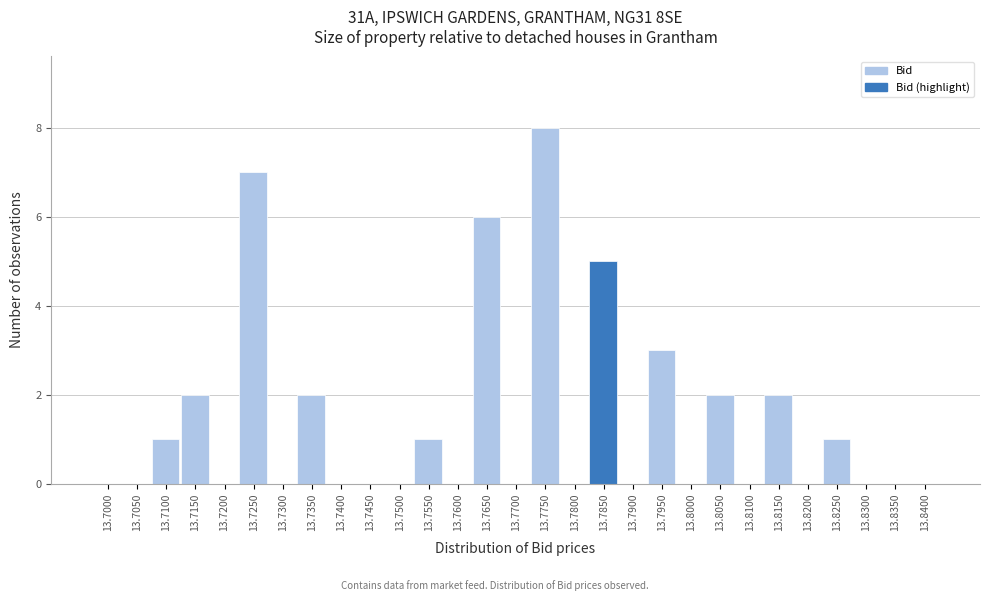

Reading left to right, list all the values displayed in this chart.

13.7000=0	13.7050=0	13.7100=1	13.7150=2	13.7200=0	13.7250=7	13.7300=0	13.7350=2	13.7400=0	13.7450=0	13.7500=0	13.7550=1	13.7600=0	13.7650=6	13.7700=0	13.7750=8	13.7800=0	13.7850=5	13.7900=0	13.7950=3	13.8000=0	13.8050=2	13.8100=0	13.8150=2	13.8200=0	13.8250=1	13.8300=0	13.8350=0	13.8400=0